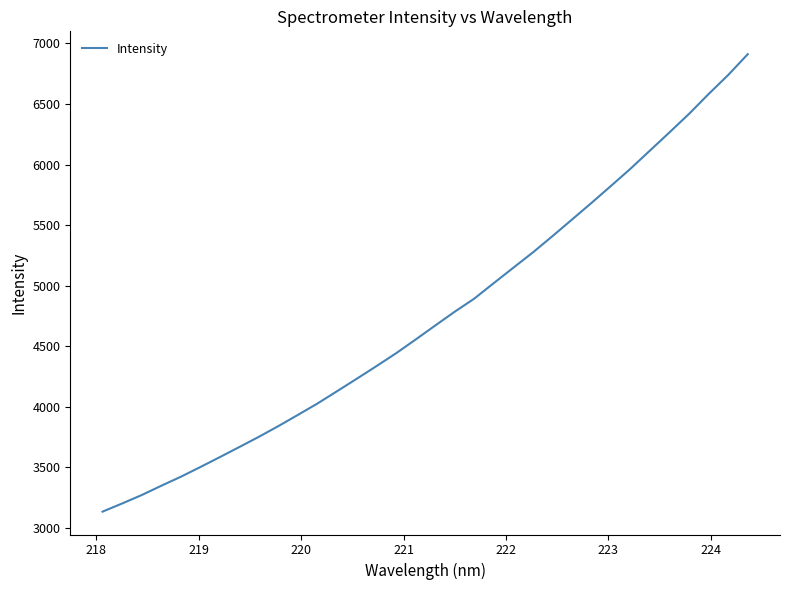

What is the difference between the maximum and minimum values?

3778.2